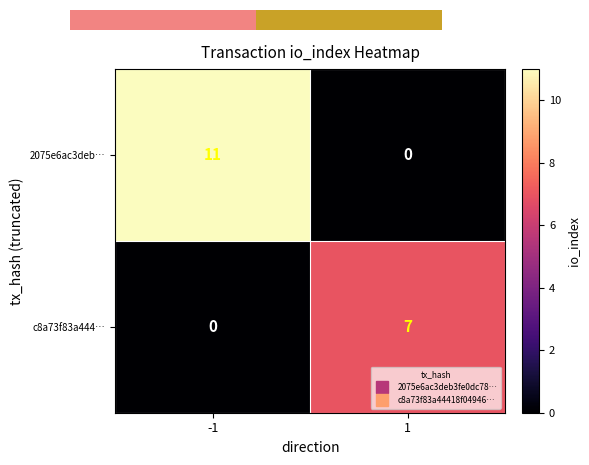

Between -1 and 1, which series saw the biggest shift?

2075e6ac3deb…